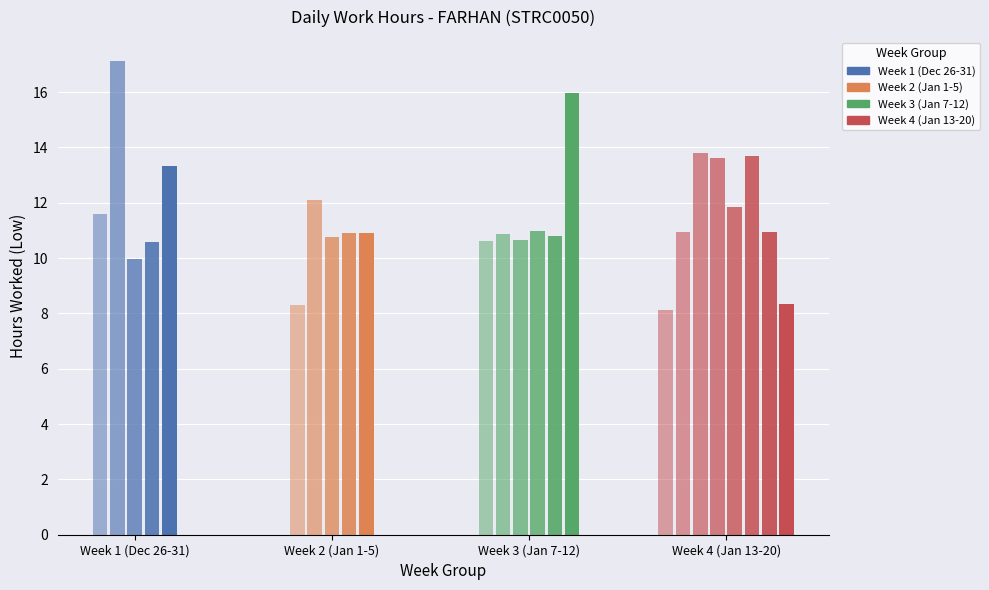

What position from the left is 12-Sat?

16